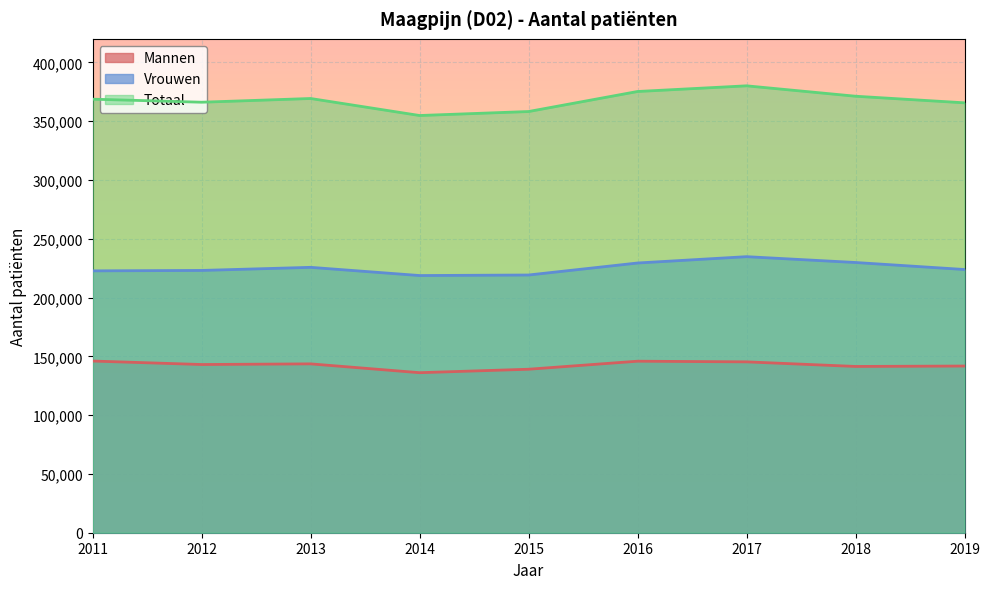

What is the maximum value for Mannen?

146000